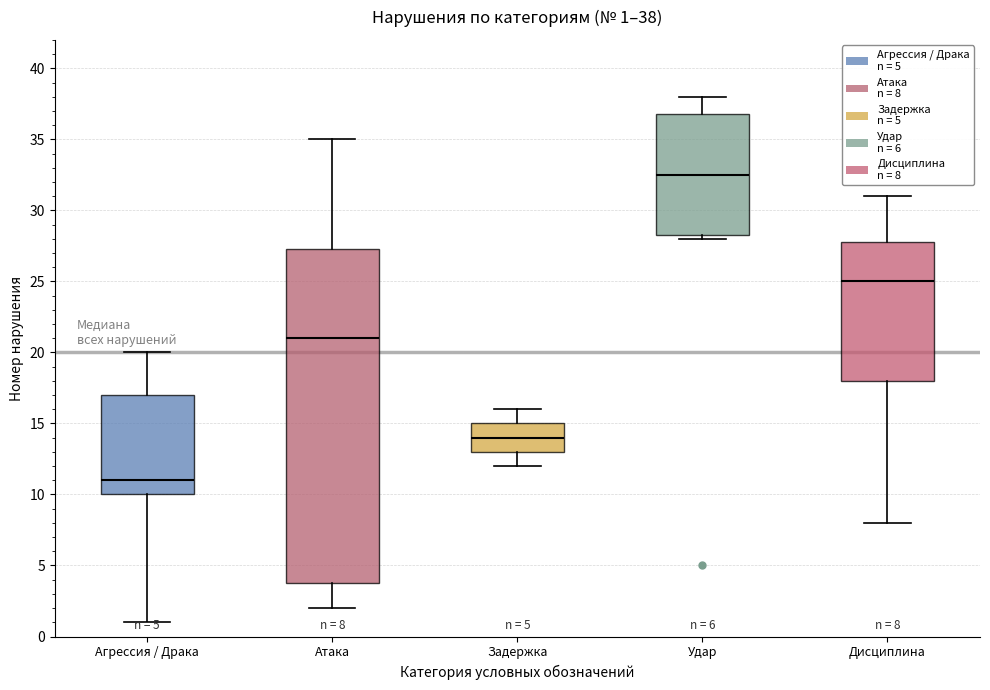

Which box has the highest median line?

Удар